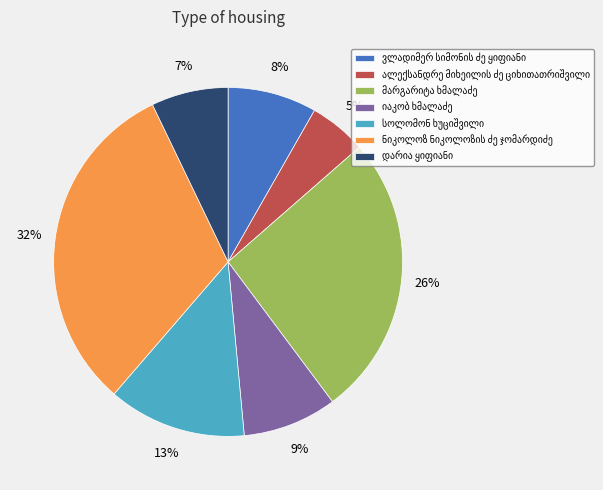

Is there a majority slice in this chart?

No